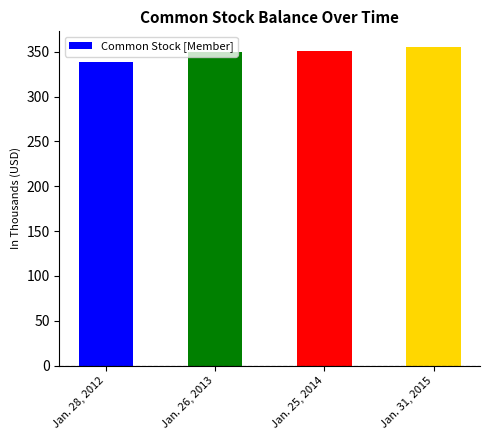

Which label corresponds to the smallest value in the chart?

Jan. 28, 2012